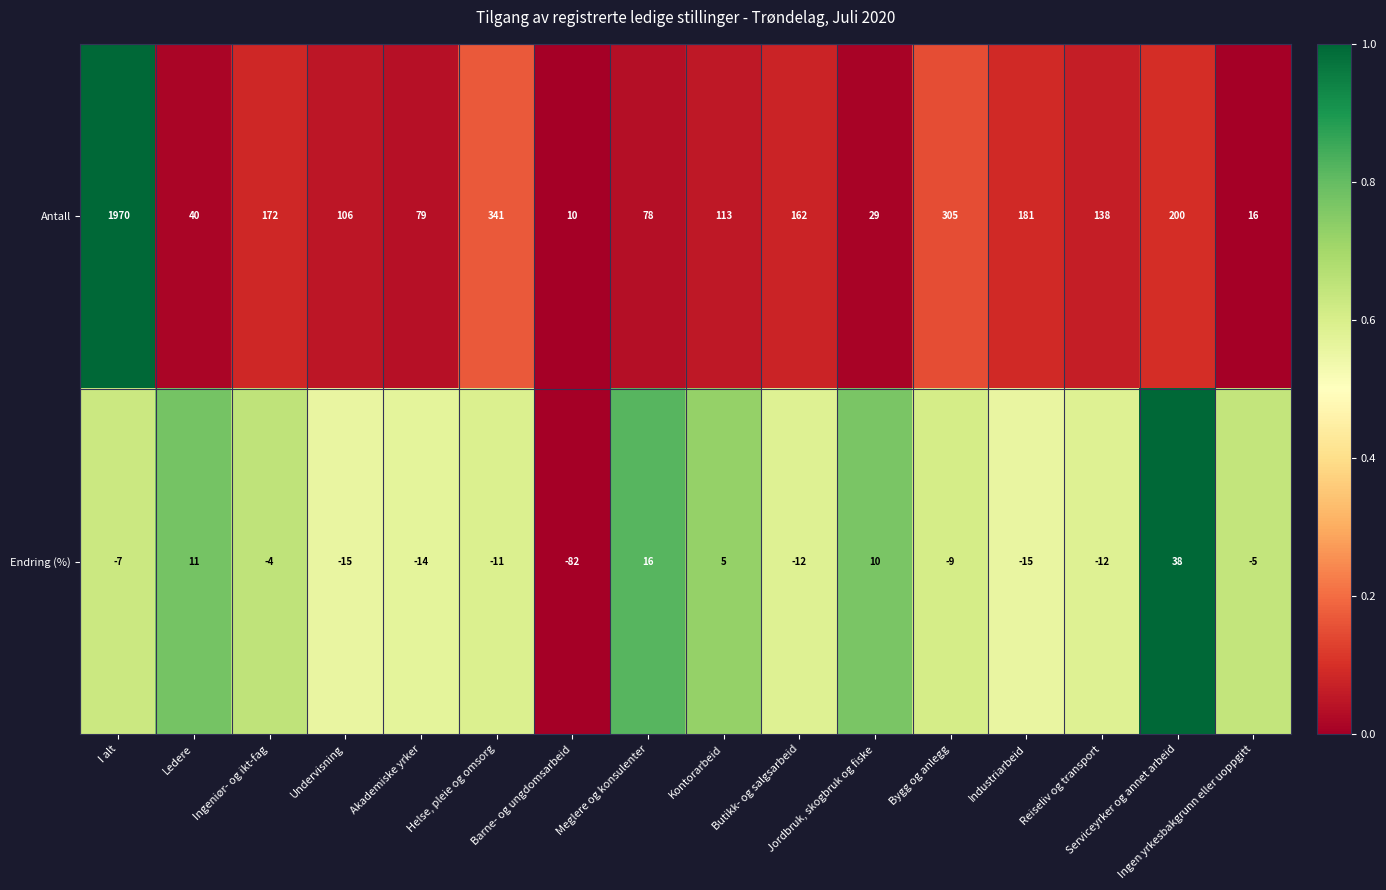

At how many categories does at least one series exceed 0?

16